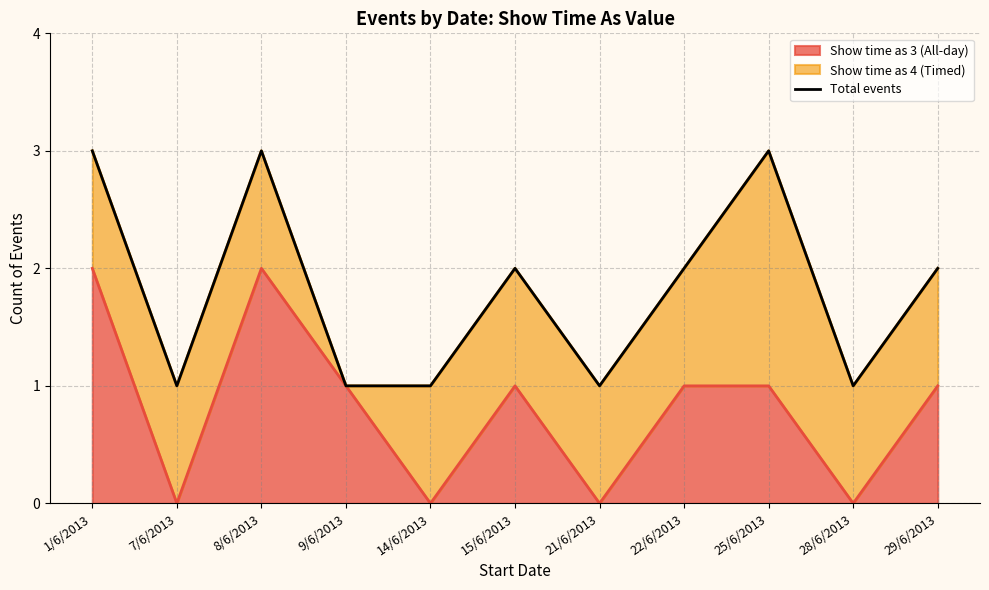

How many lines are shown in the chart?

1